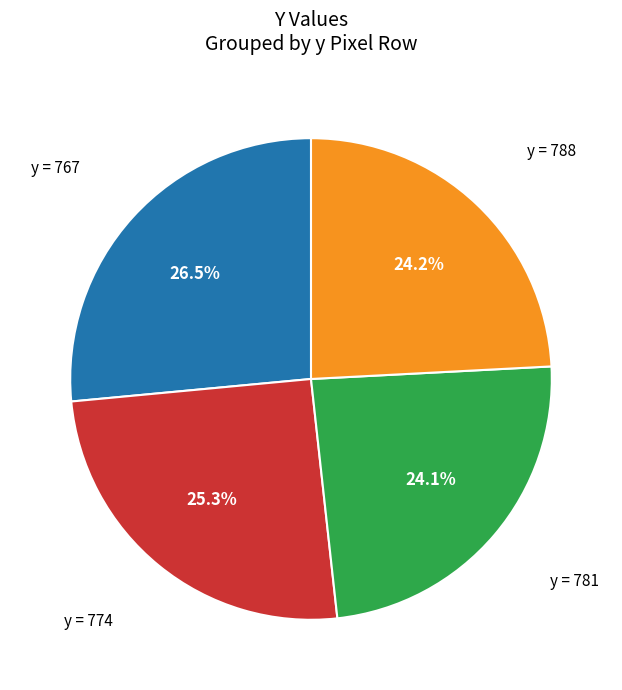

Count the number of slices in the pie.

4